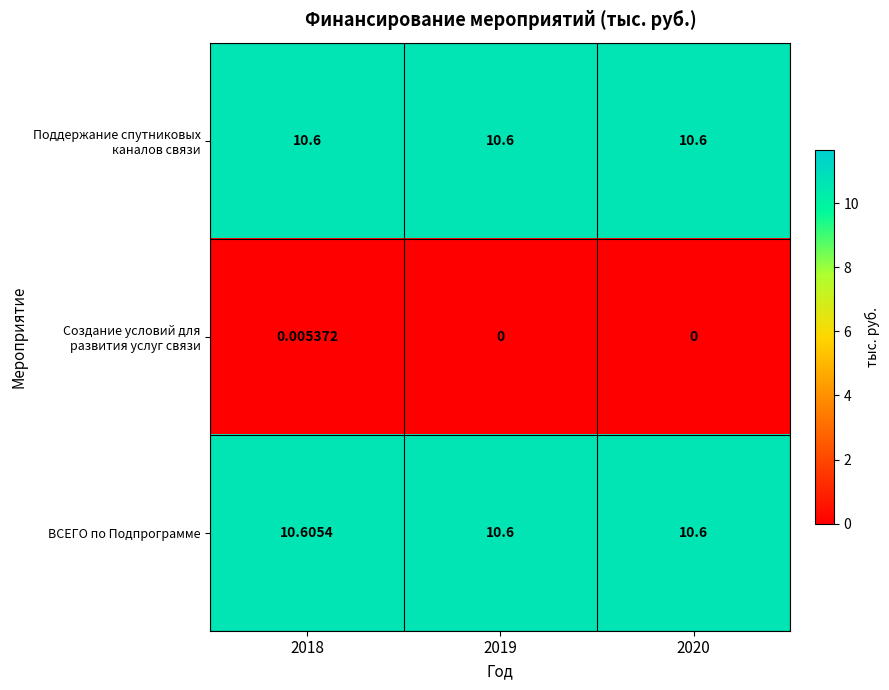

How many distinct data groups are displayed?

3